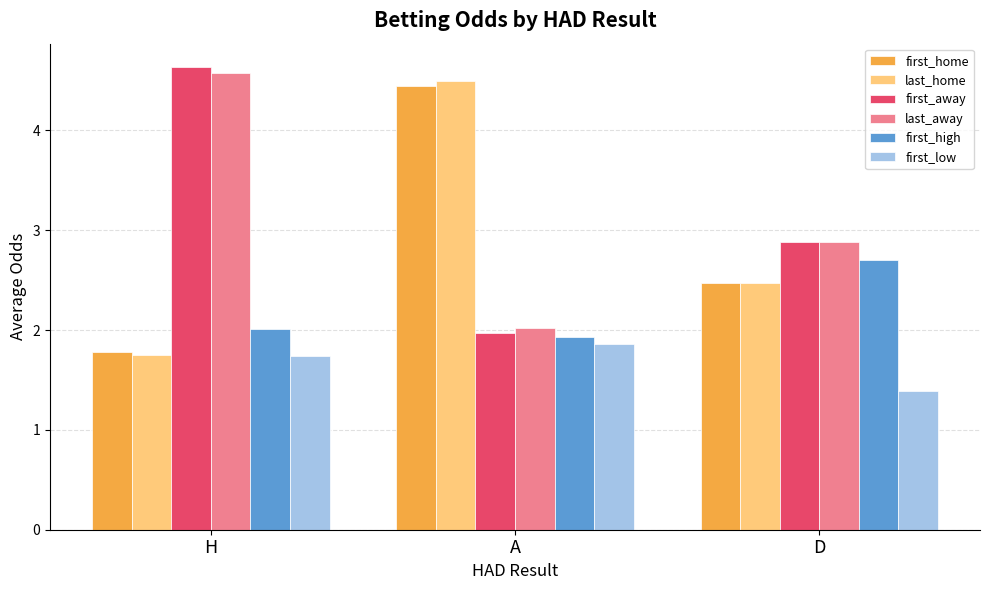

What is the value of the first_home bar at the 3rd from the left?

2.5